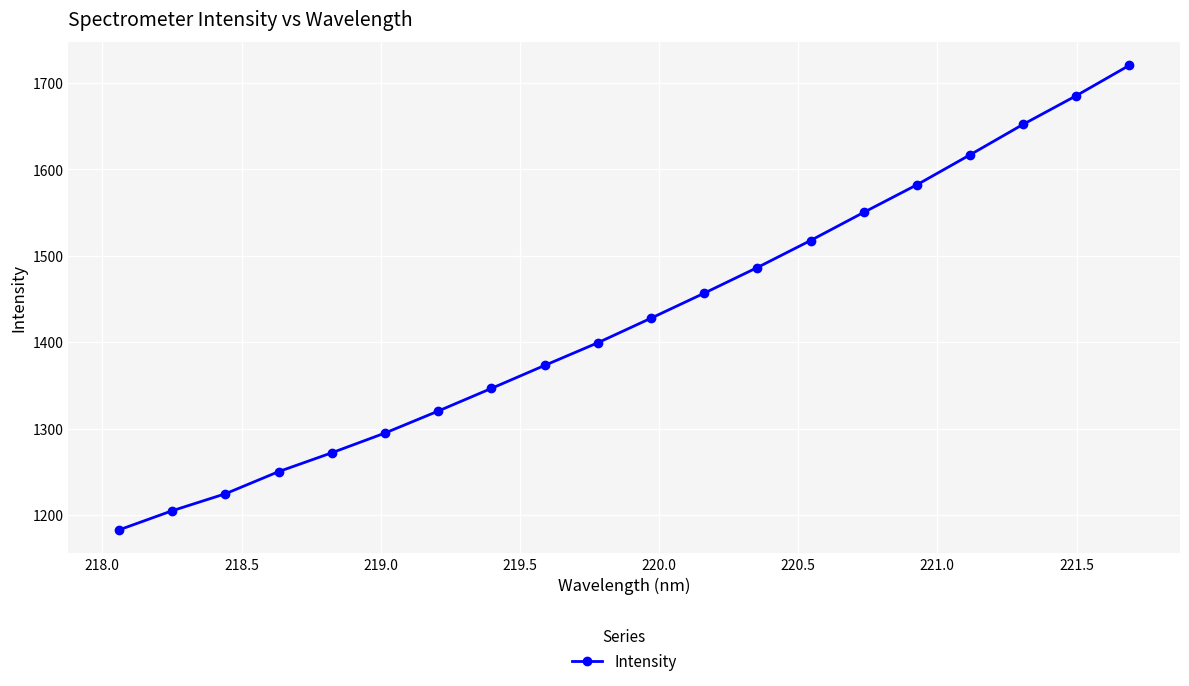

What is the smallest value displayed?

1182.7